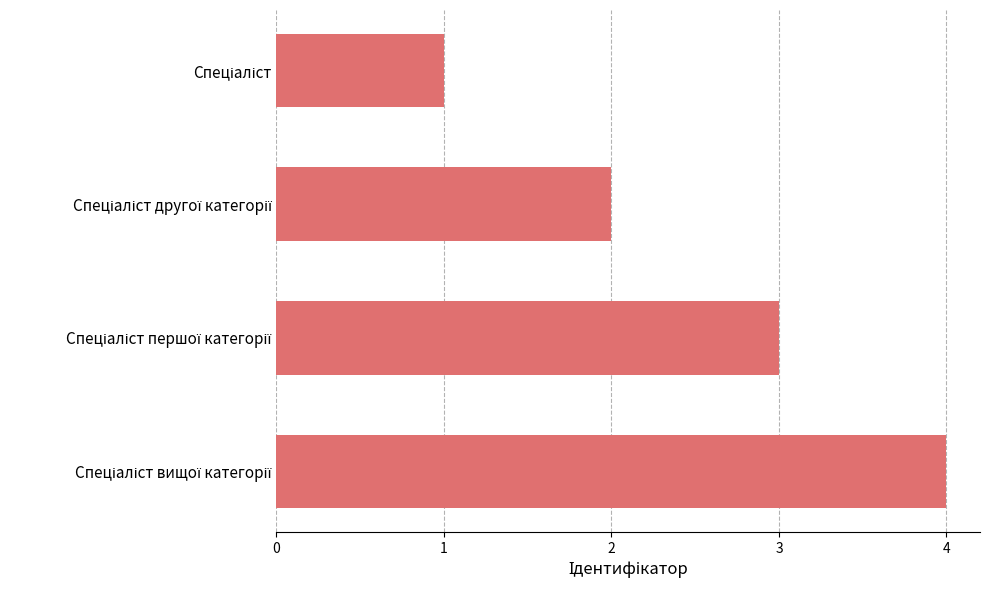

Does the chart contain any negative values?

No